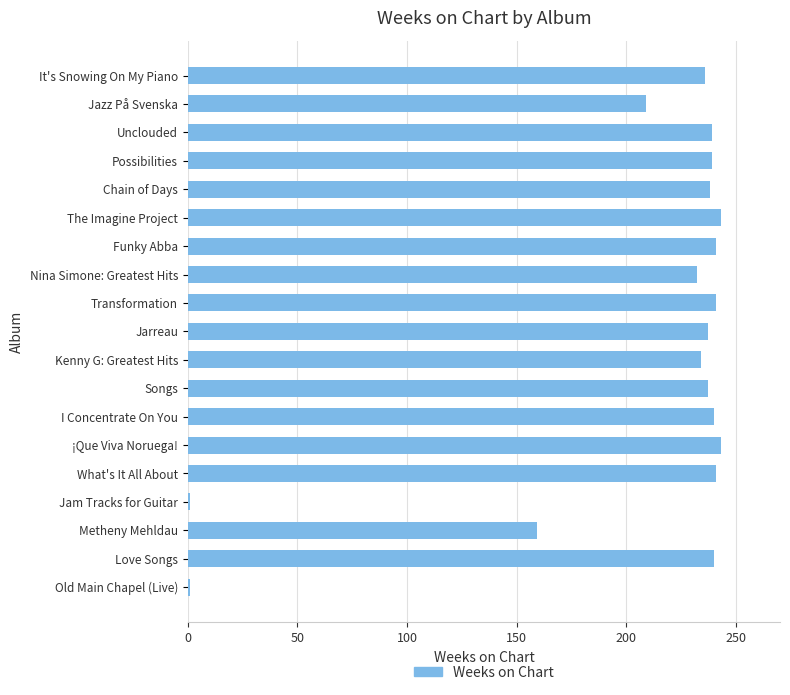

True or false: the data shows 286 at Jazz På Svenska.

False